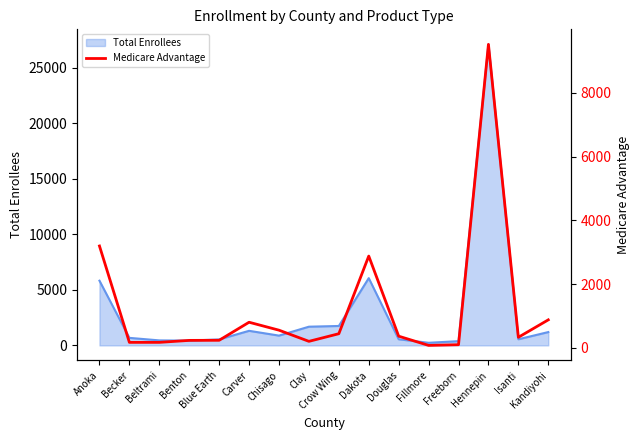

What is the label of the 5th point from the right?

Fillmore